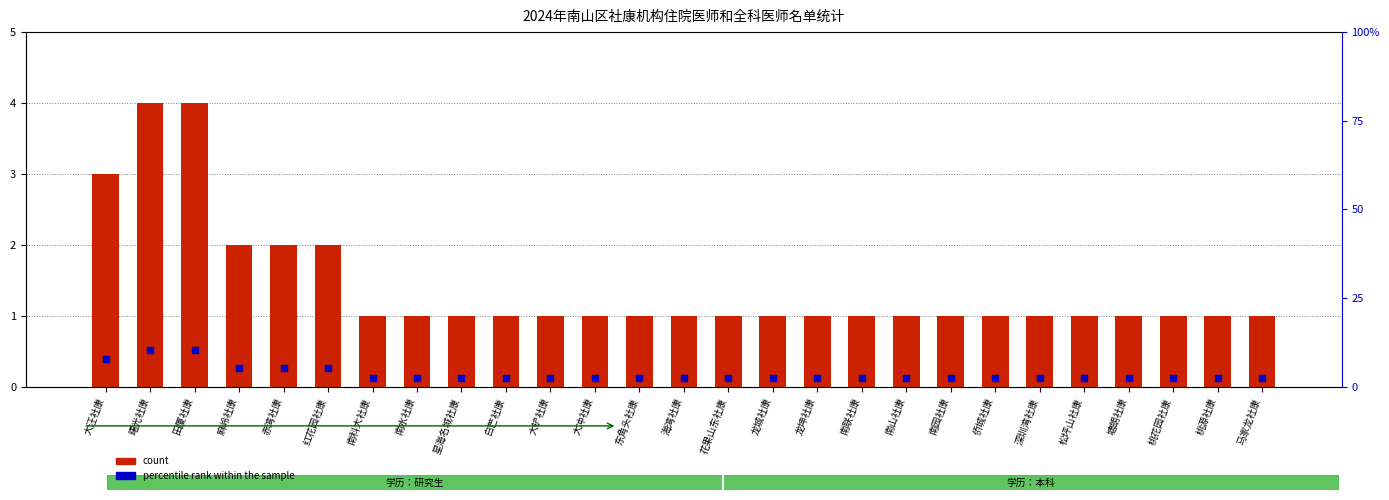

What is the total value across all series at 红花园社康?

7.3